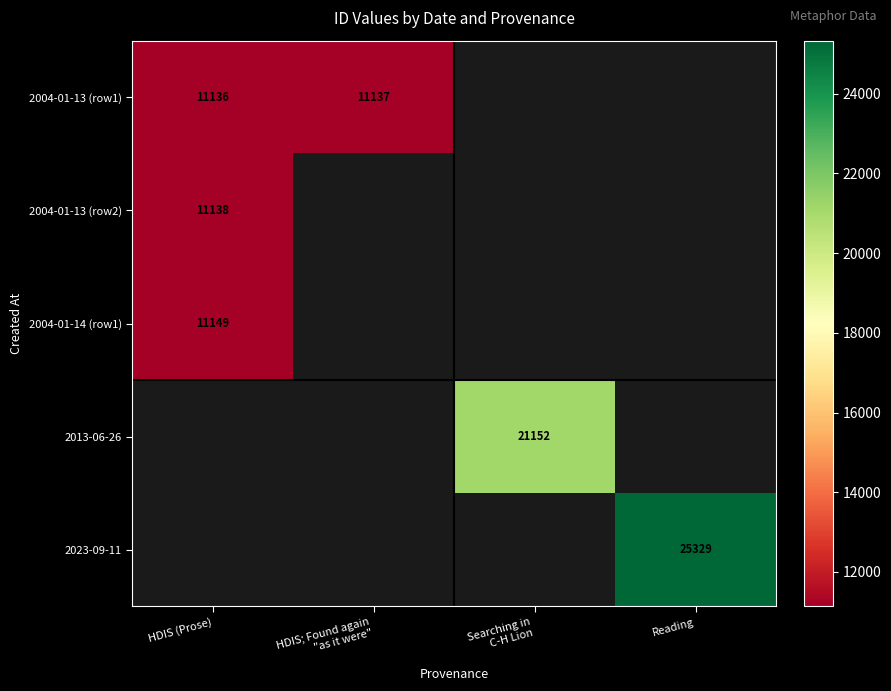

Is the value of 2023-09-11 at Reading greater than the value of 2004-01-14 (row1) at HDIS (Prose)?

Yes